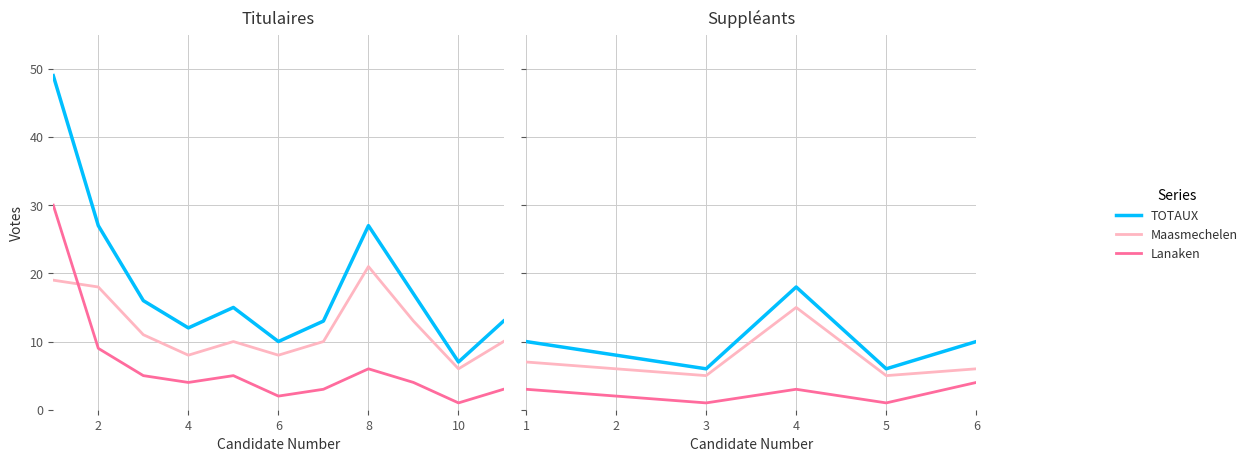

What are all the series names shown in the legend?

TOTAUX (Titulaires), Maasmechelen (Titulaires), Lanaken (Titulaires)